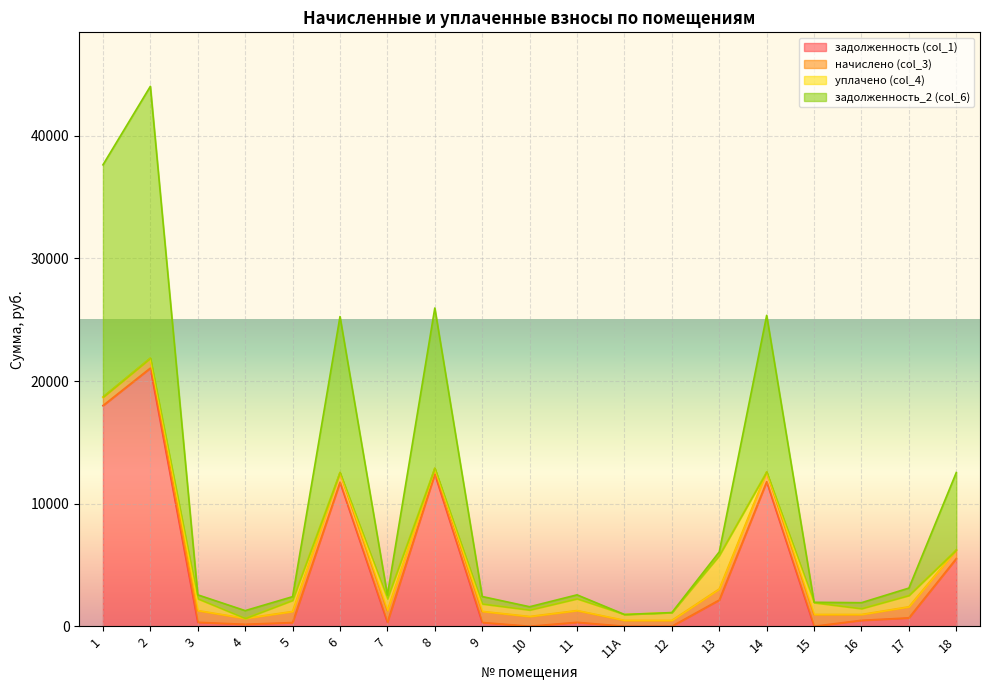

Read the задолженность (col_1) value at 6.

11743.7